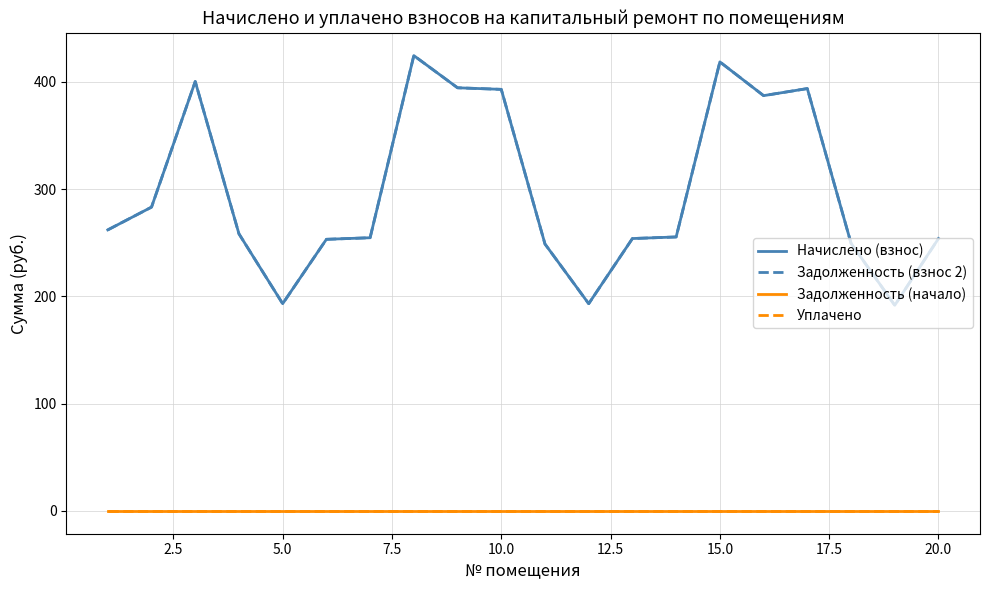

Is this an area chart (filled region under the line)?

No